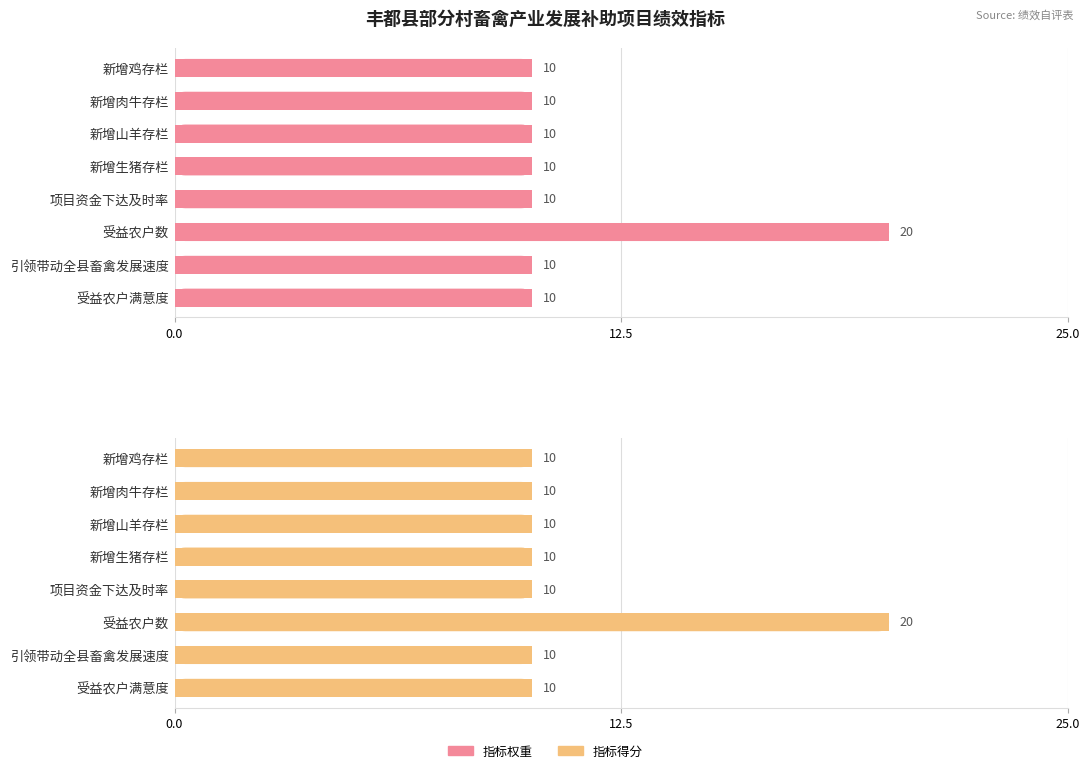

Is it true that 指标权重 equals 4 at 新增肉牛存栏?

False